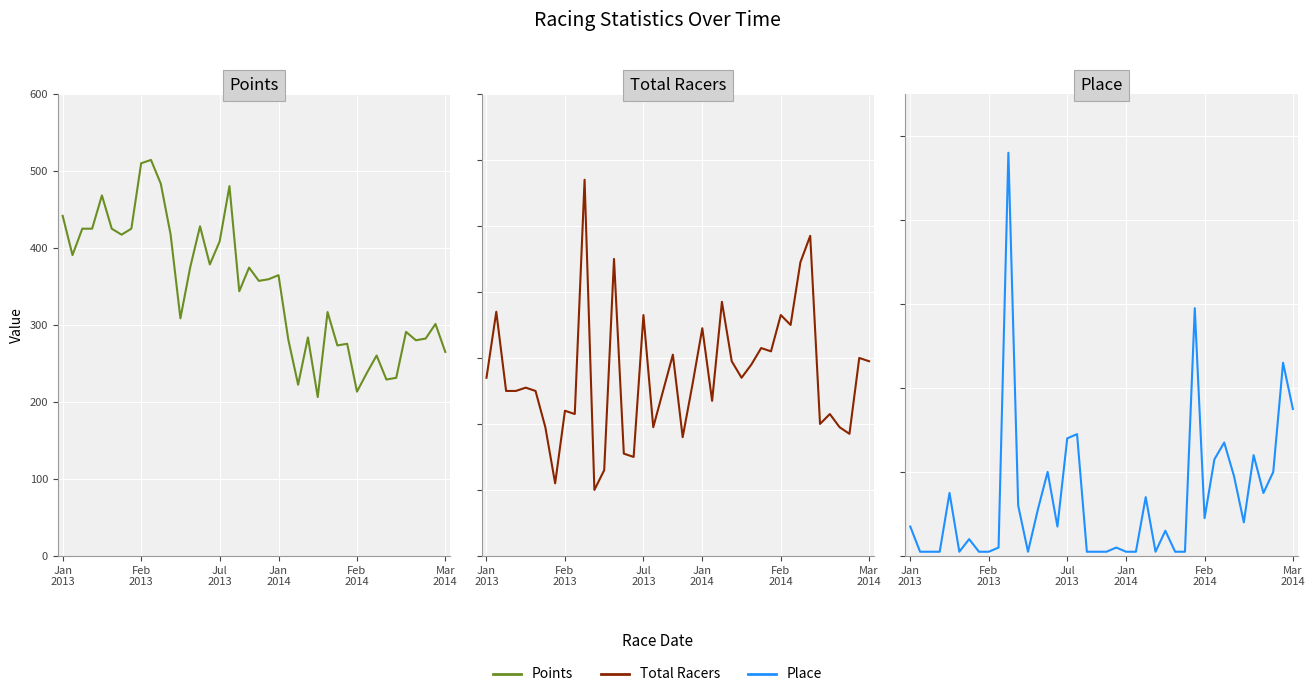

Where is Place nearest to the value 48?

38